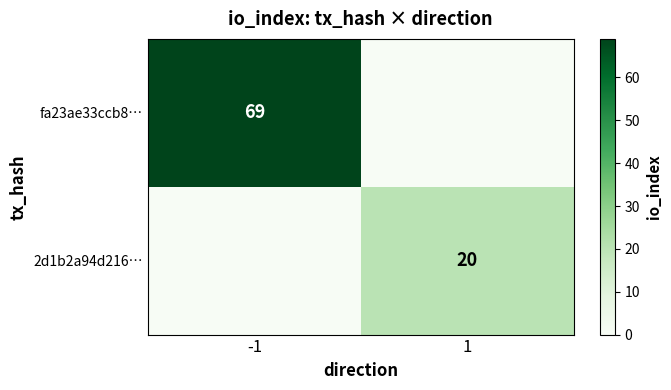

Is it true that fa23ae33ccb8… equals 110 at -1?

False